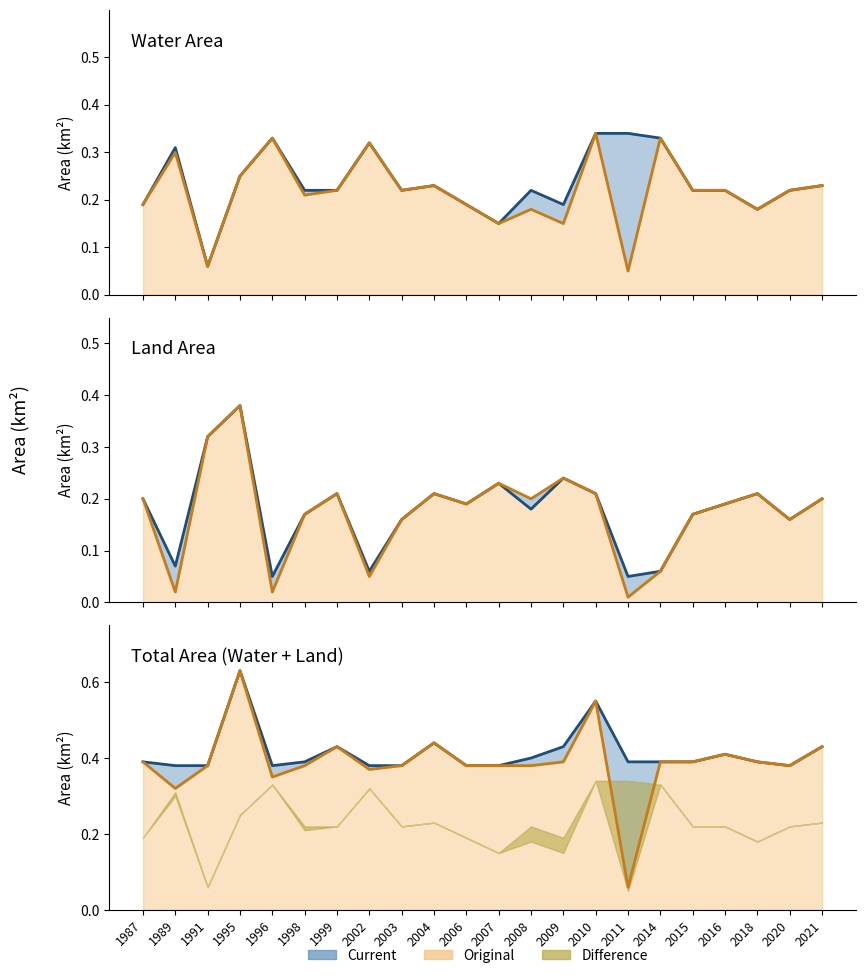

What is the maximum value shown in the chart?

0.6